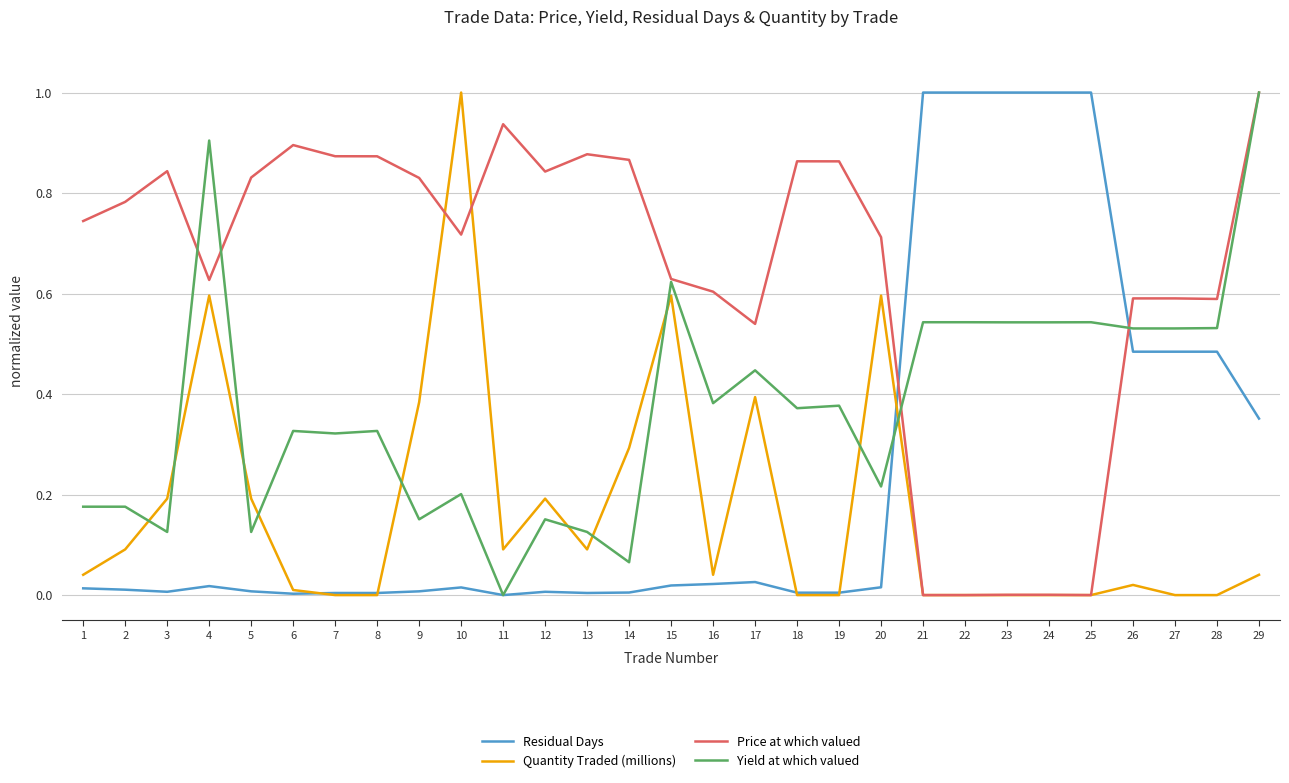

Count the number of data series in this chart.

4